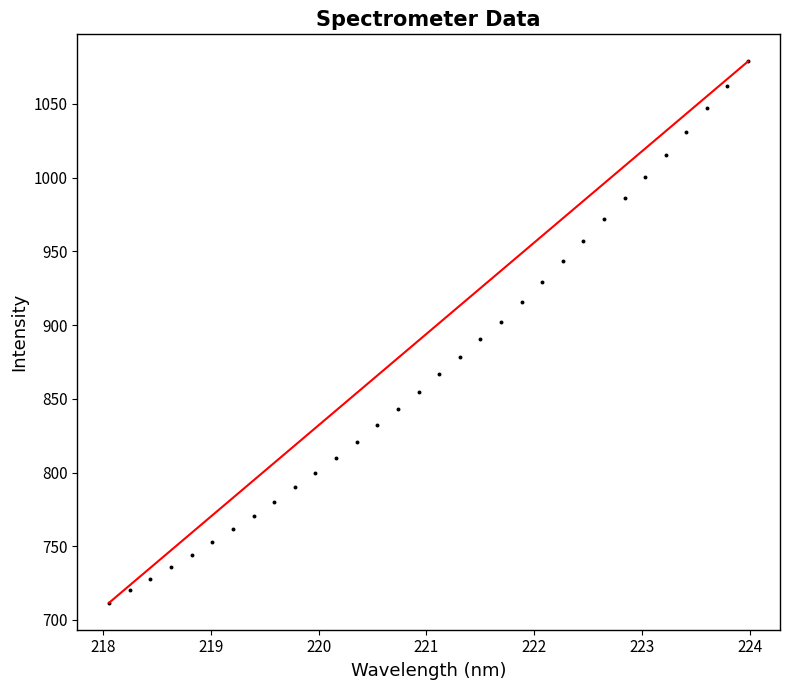

What is the range of X values (max minus min)?

5.9